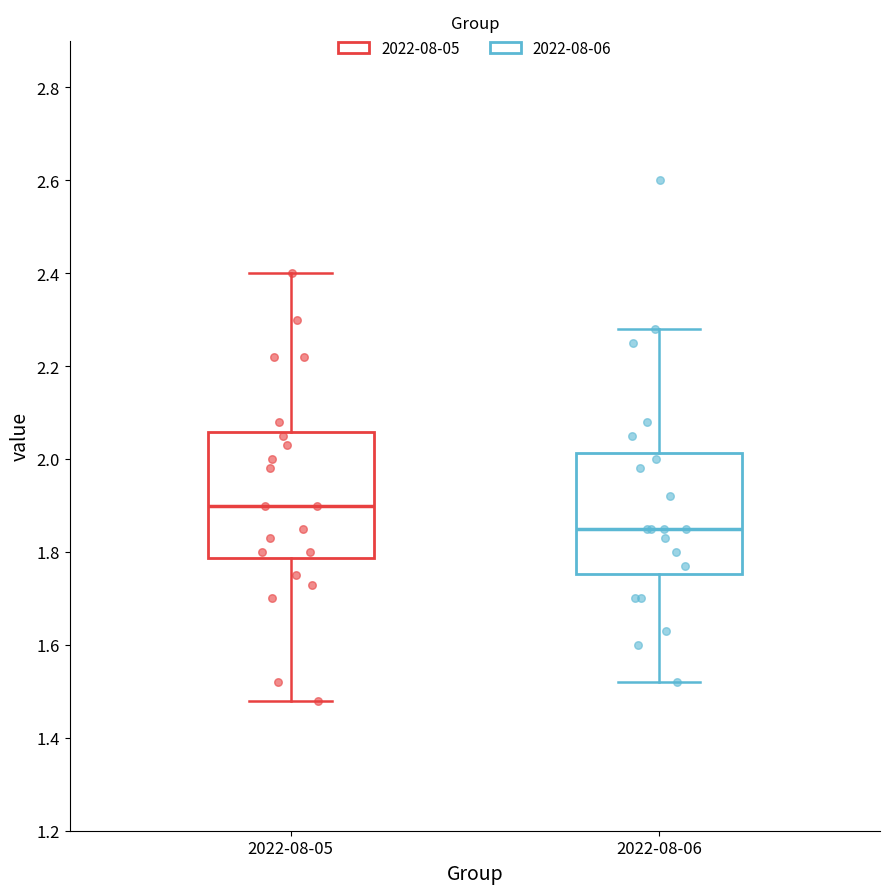

Reading left to right, transcribe this box plot: for each box, give where its median line is, the range the box spans, and where its two whiskers end, as read against the y-axis. The values are not printed on the chart, so give them approximately, as read against the axis.

2022-08-05: median 1.90, box 1.78 to 2.06, whiskers 1.48 to 2.40
2022-08-06: median 1.86, box 1.76 to 2.02, whiskers 1.52 to 2.28